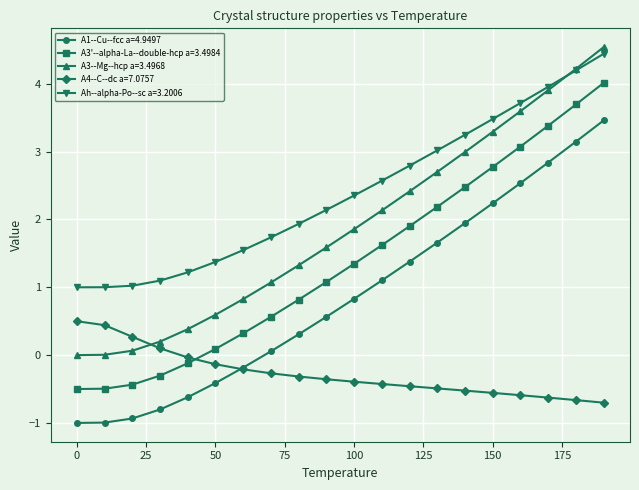

What is the highest value of the A3--Mg--hcp a=3.4968 series?

4.5